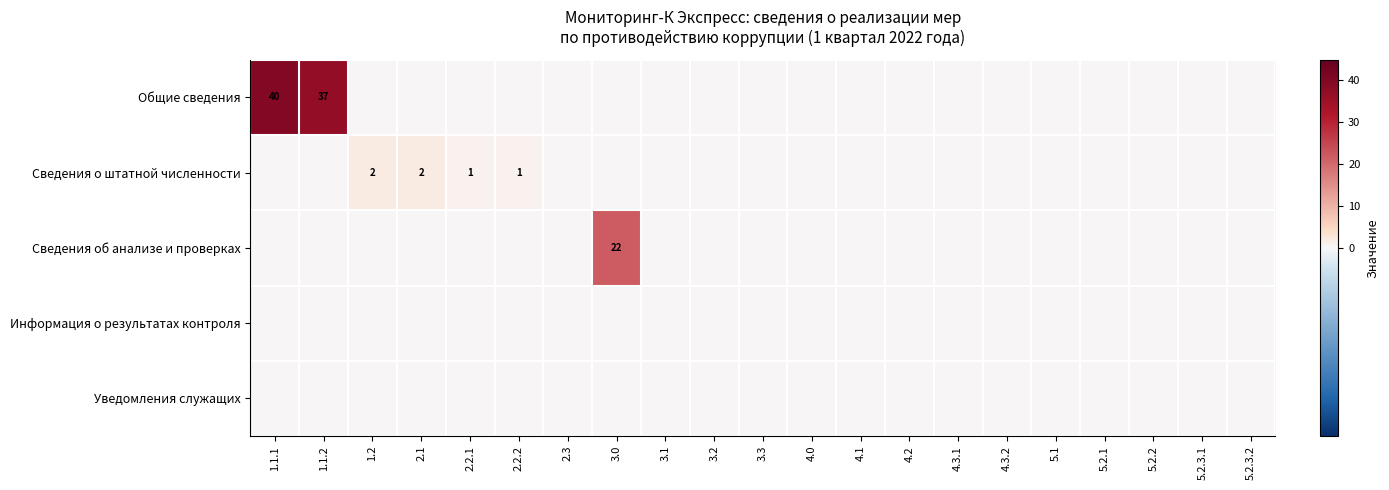

True or false: Сведения о штатной численности has a value of 2 at 2.2.2.

False